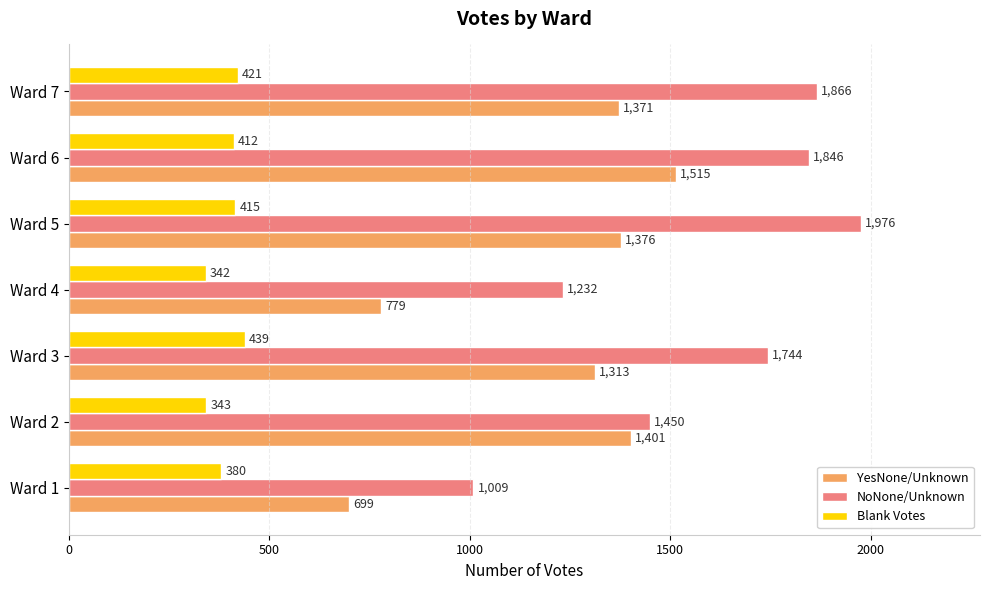

At how many categories does at least one series exceed 1530?

4